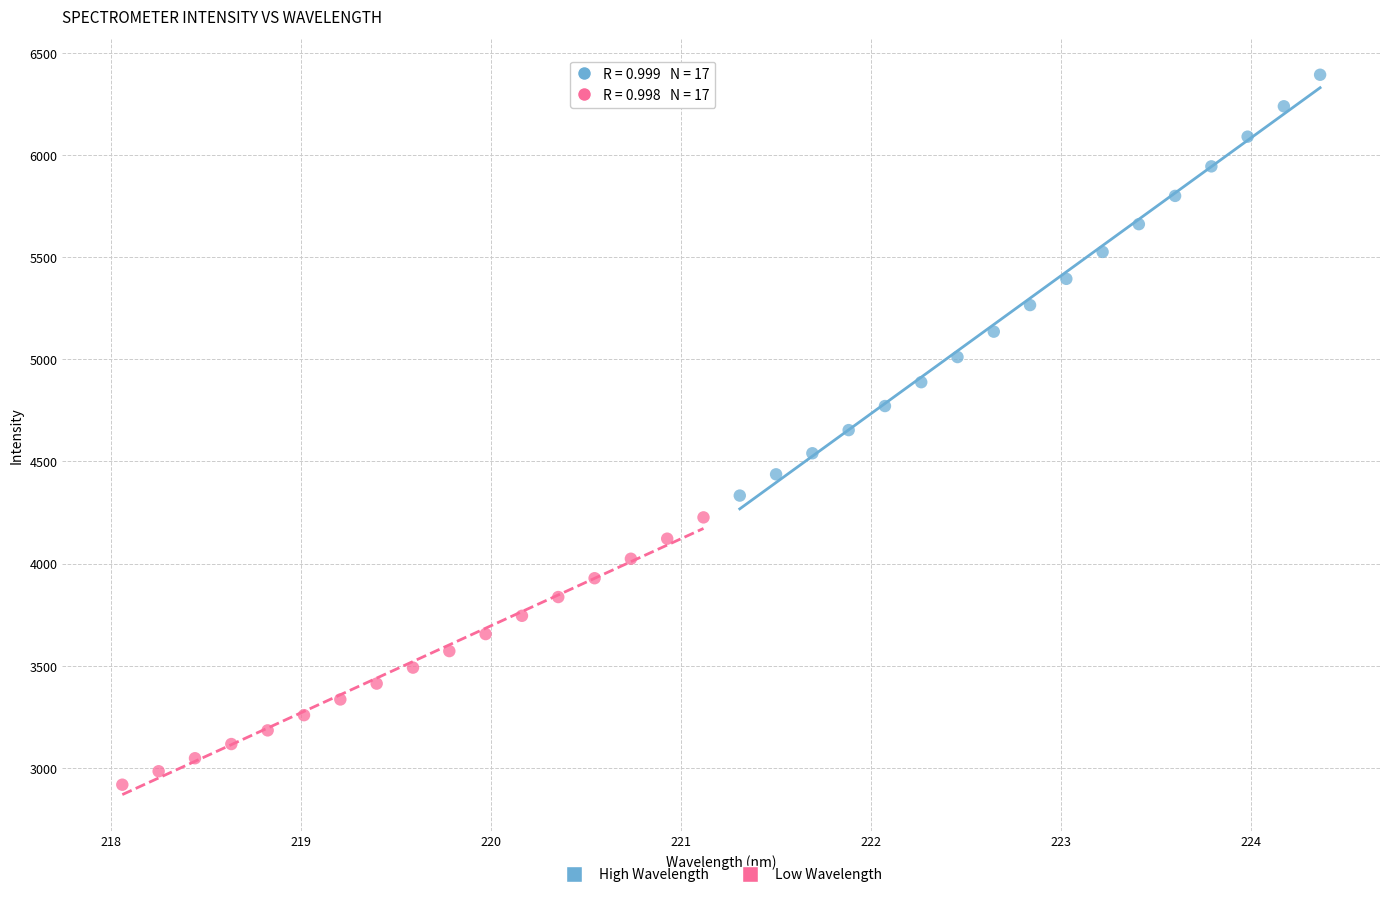

Which series has the largest Y range (max minus min)?

High Wavelength